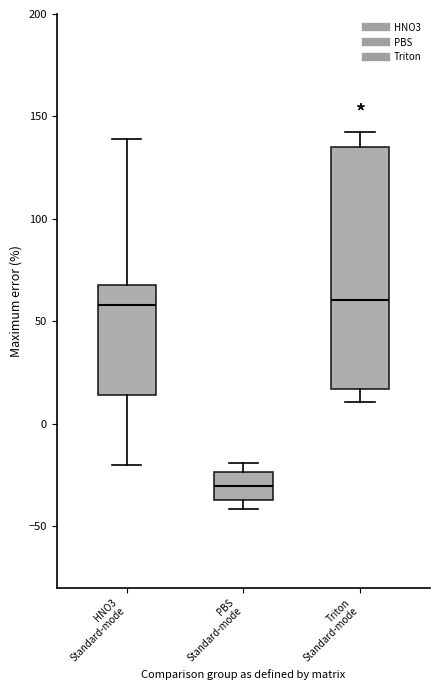

Where does the upper whisker of the box for Triton Standard-mode end on the y-axis? The values are not printed on the chart, so give them approximately, as read against the axis.

140